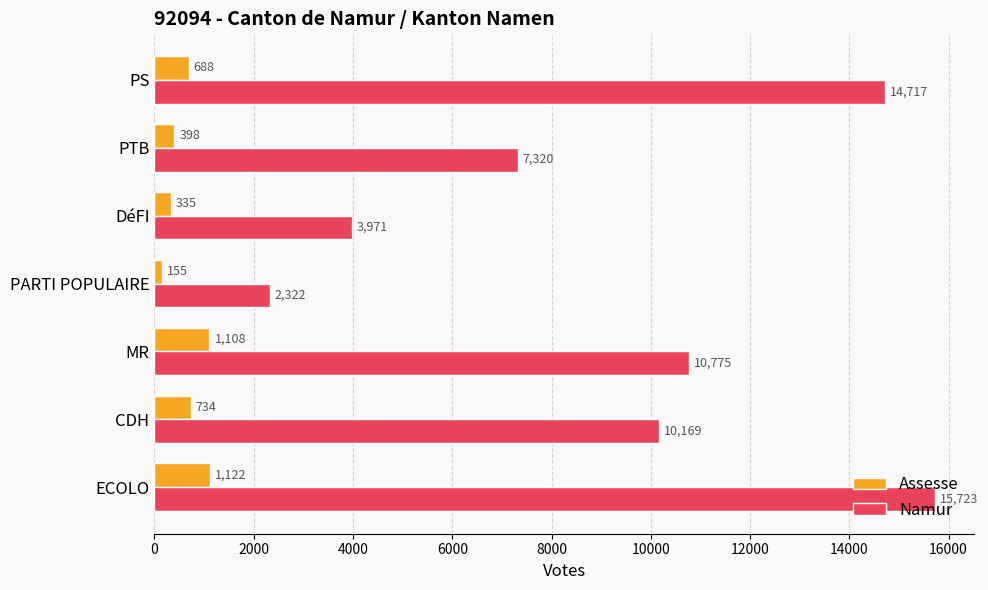

The value of Assesse at MR is 1108. True or false?

True